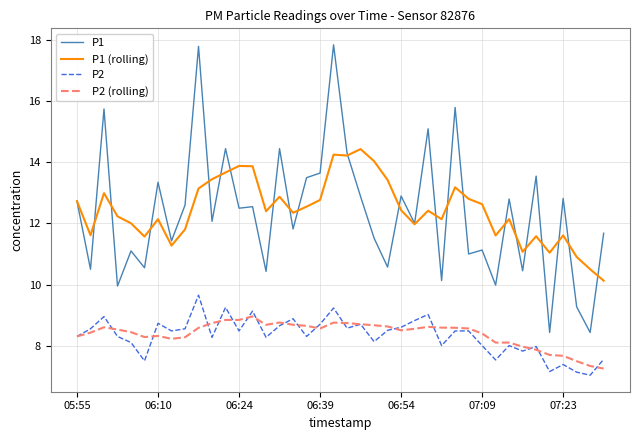

Which series has the widest spread of values?

P1